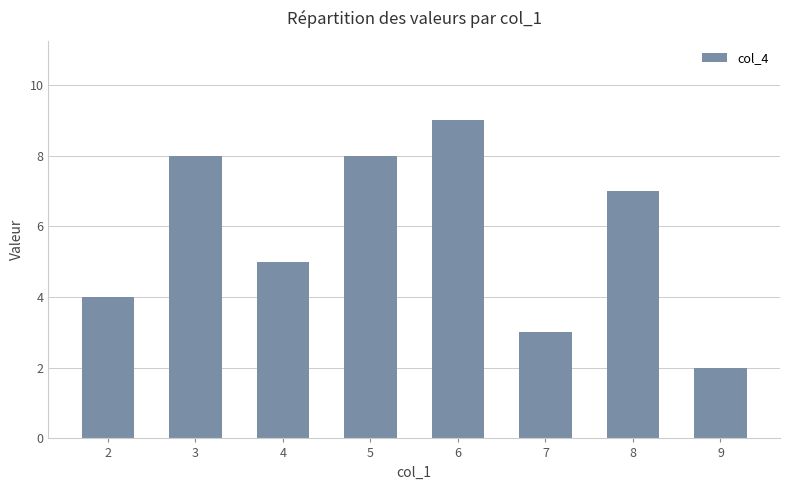

The value at 7 is 5. True or false?

False